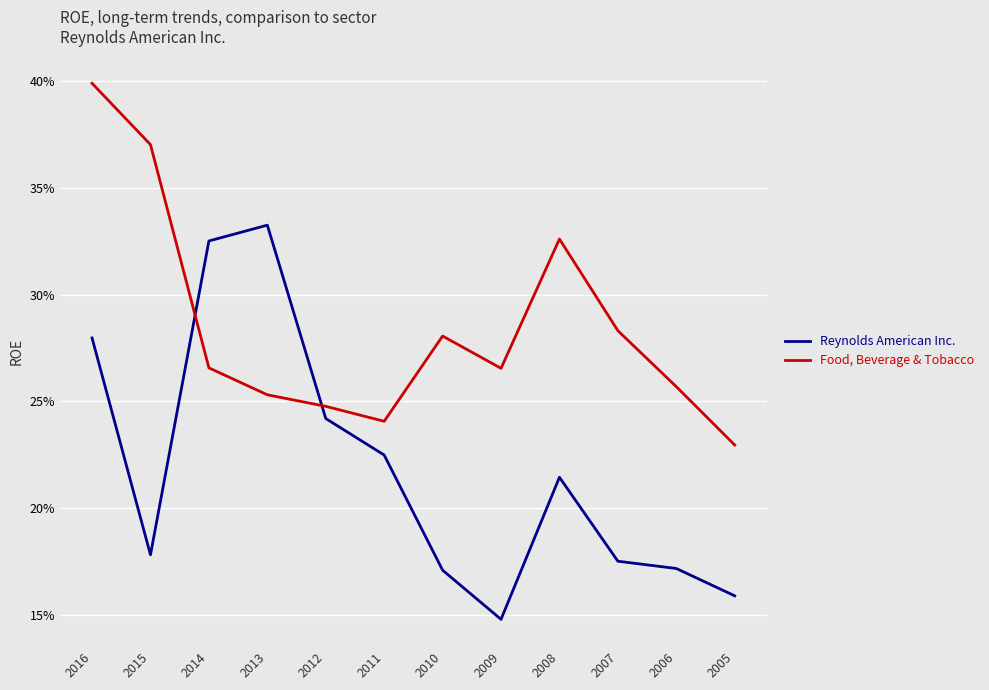

Does the chart have visible grid lines?

Yes